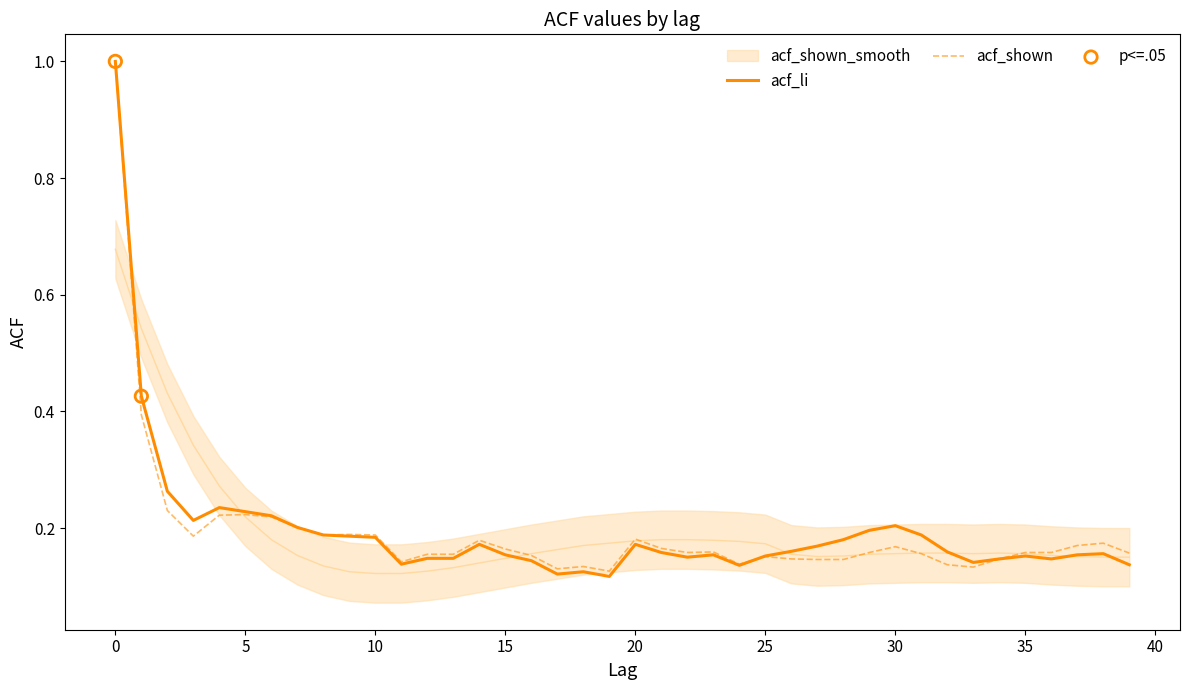

At how many categories does at least one series exceed 0?

40